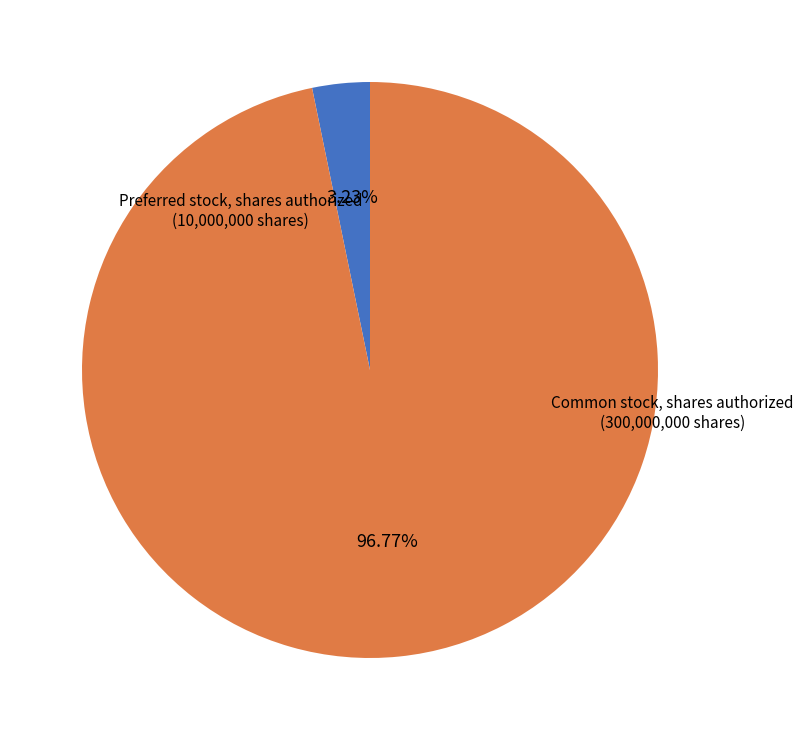

To the nearest percent, what is the average slice percentage?

50%